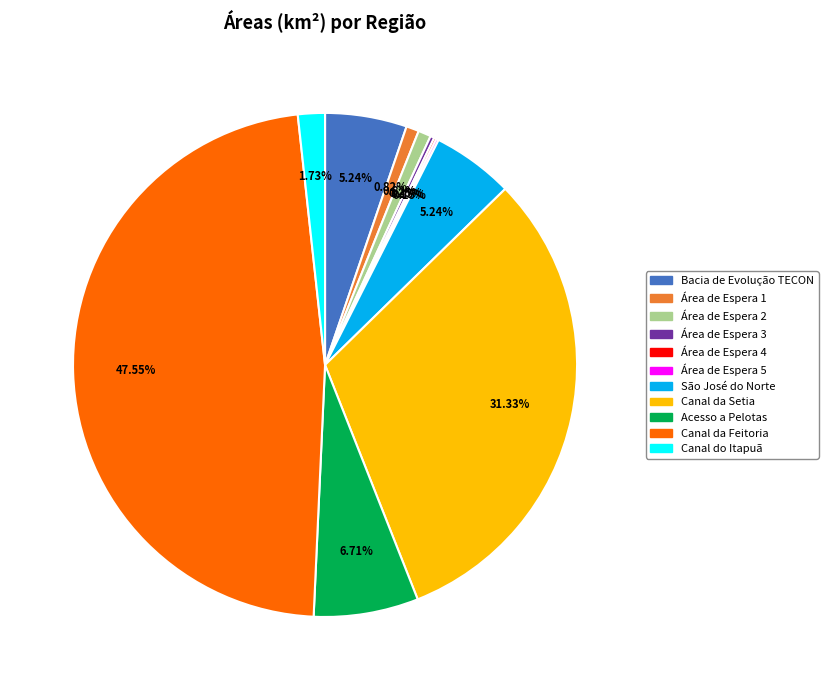

Which category has the biggest portion of the pie?

Canal da Feitoria